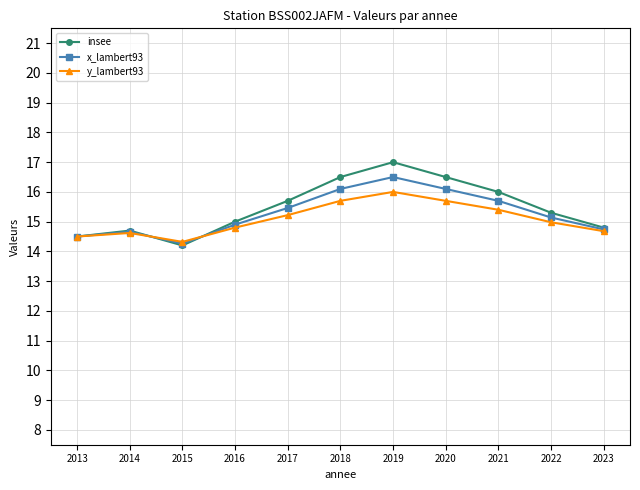

Which series has the widest spread of values?

insee